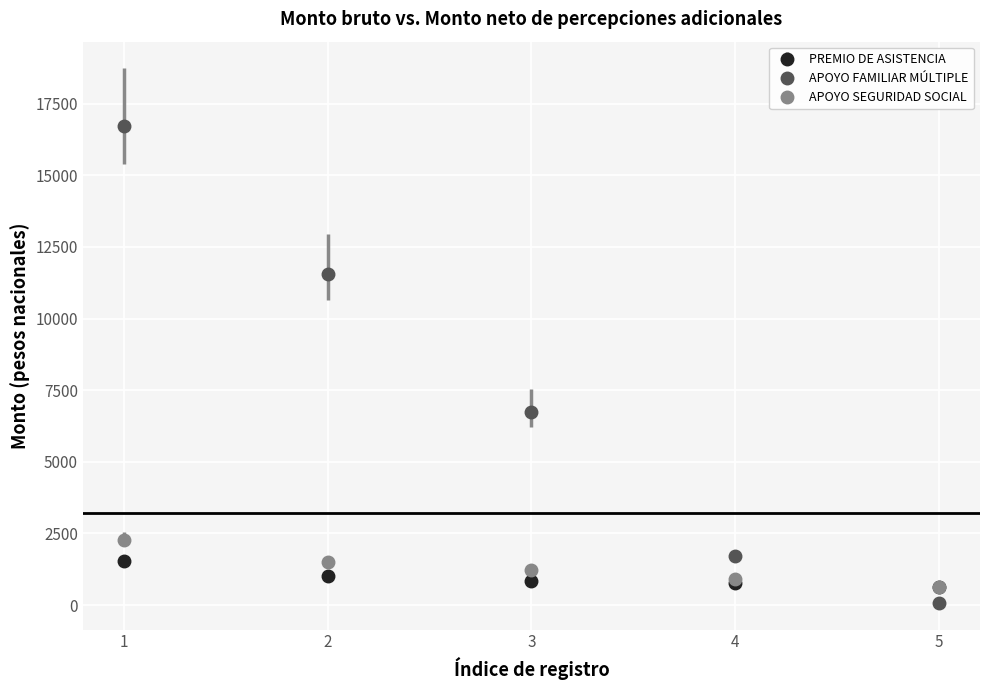

What are all the series names shown in the legend?

PREMIO DE ASISTENCIA, APOYO FAMILIAR MÚLTIPLE, APOYO SEGURIDAD SOCIAL